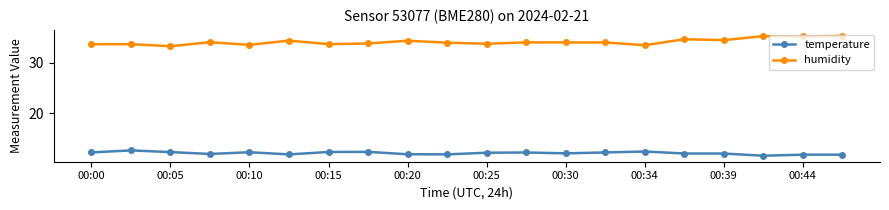

True or false: humidity and temperature cross at least once.

False